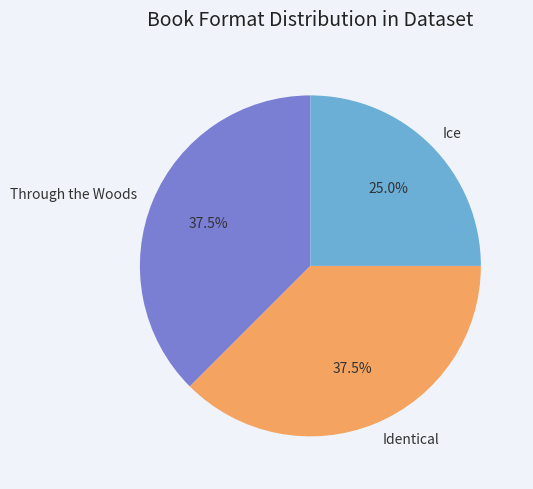

What is the ratio of the value at Identical to the value at Ice?

1.5